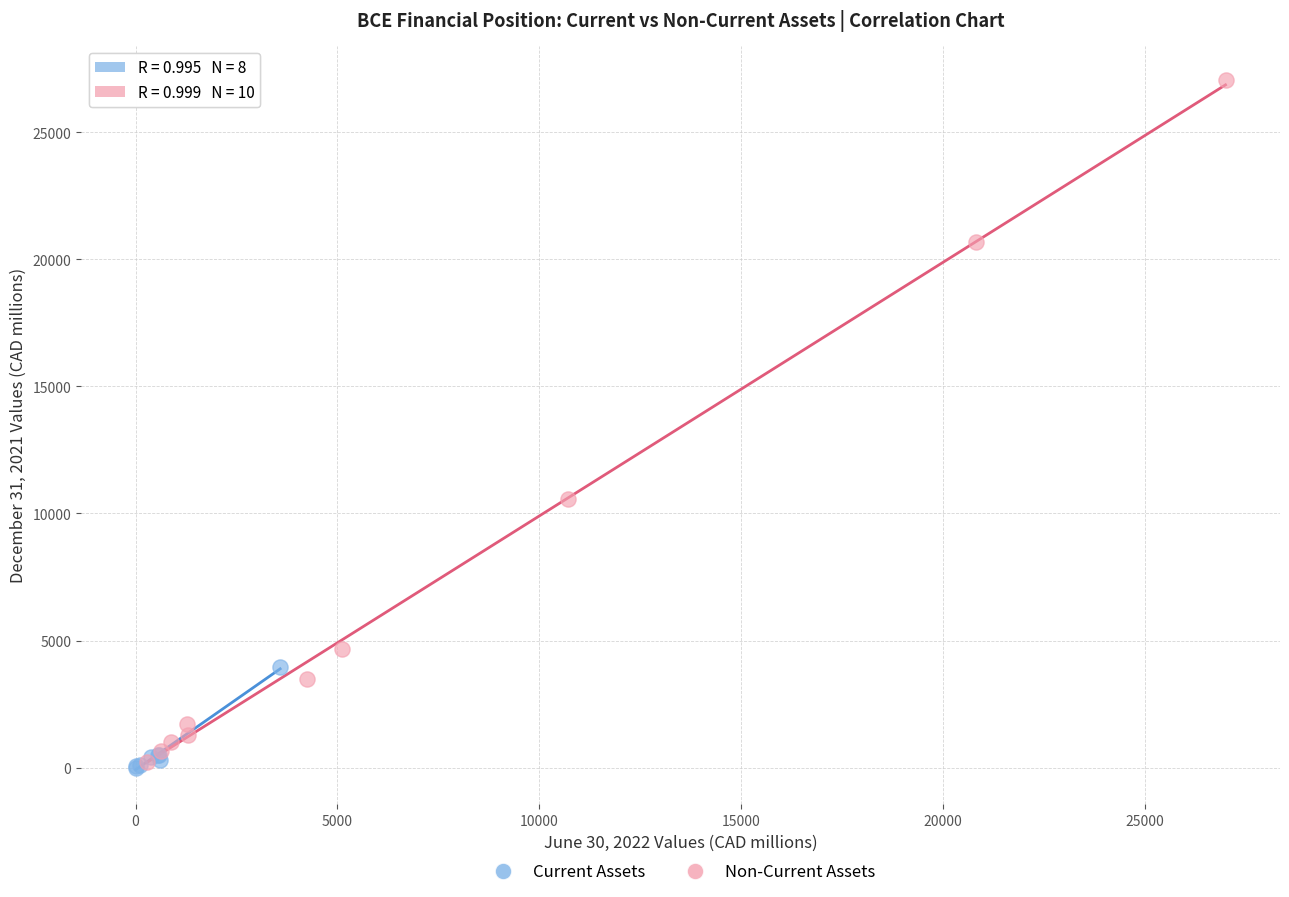

Which series has the largest Y range (max minus min)?

Non-Current Assets